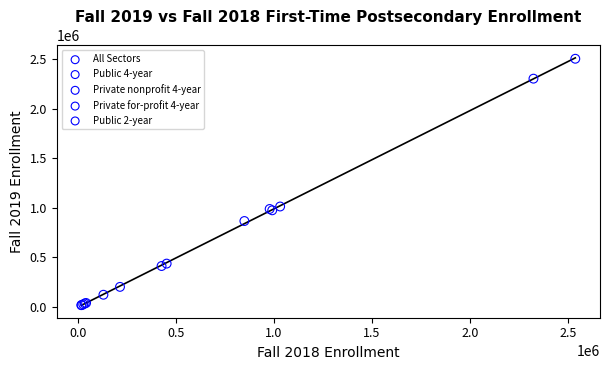

Which series has the widest spread of Y values?

All Sectors